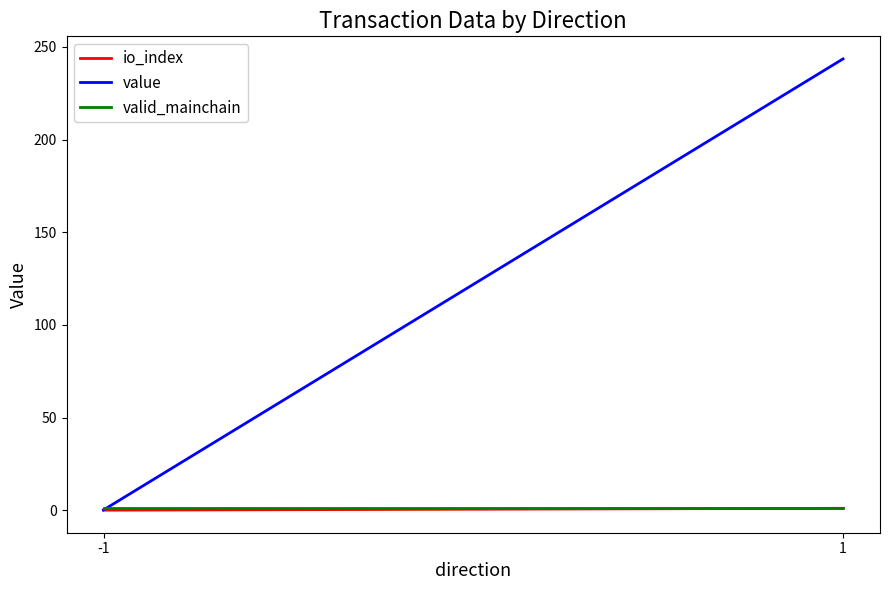

How many io_index values are between 0 and 1?

2